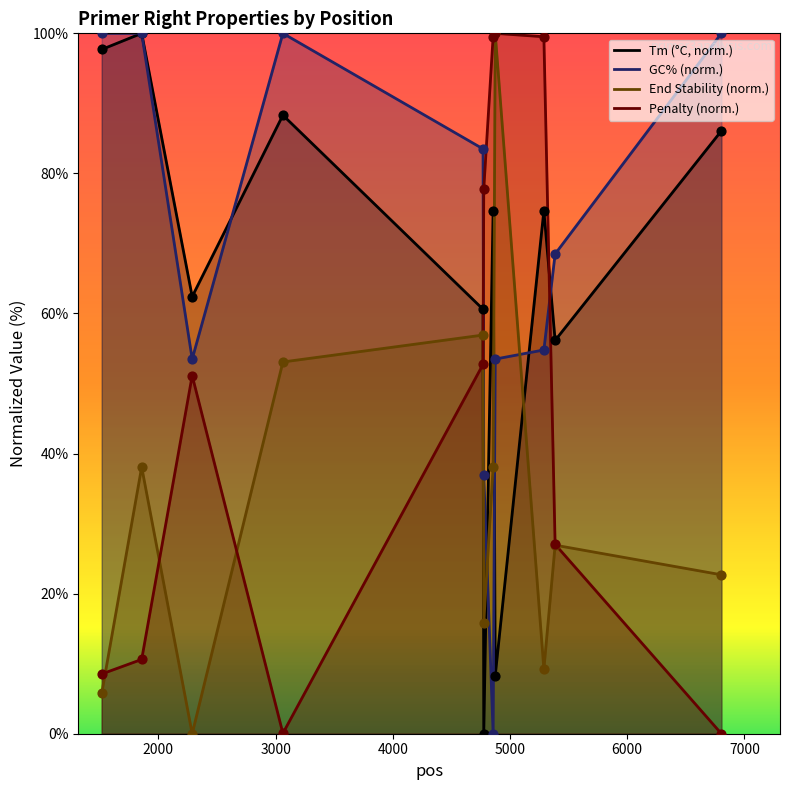

At how many categories does at least one series exceed 78?

8